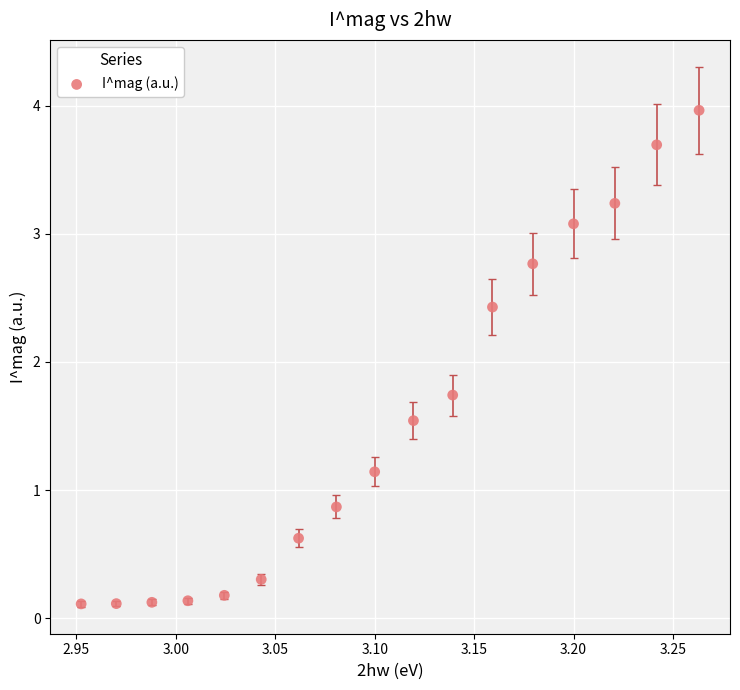

What is the range of Y values (max minus min)?

3.9